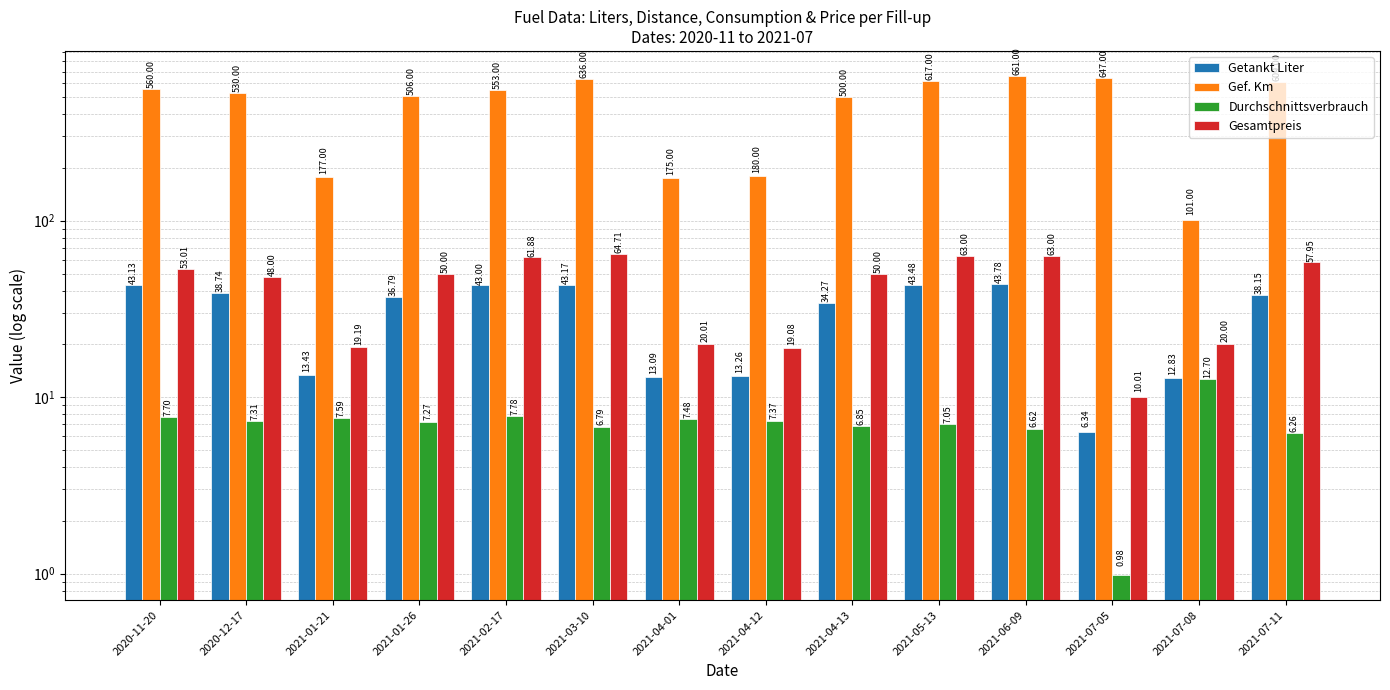

Reading left to right, what are all the values shown in this chart?

Getankt Liter: 43.1	38.7	13.4	36.8	43.0	43.2	13.1	13.3	34.3	43.5	43.8	6.3	12.8	38.1
Gef. Km: 560.0	530.0	177.0	506.0	553.0	636.0	175.0	180.0	500.0	617.0	661.0	647.0	101.0	609.0
Durchschnittsverbrauch: 7.7	7.3	7.6	7.3	7.8	6.8	7.5	7.4	6.8	7.0	6.6	1.0	12.7	6.3
Gesamtpreis: 53.0	48.0	19.2	50.0	61.9	64.7	20.0	19.1	50.0	63.0	63.0	10.0	20.0	58.0